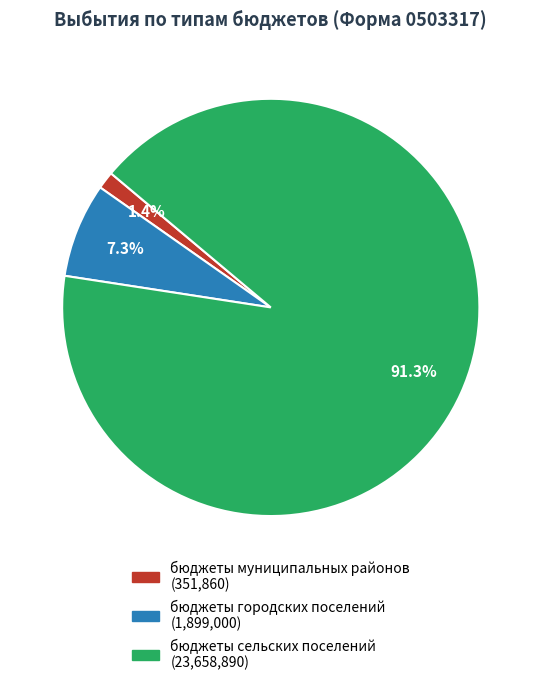

To the nearest percent, what portion does бюджеты муниципальных районов represent?

1%